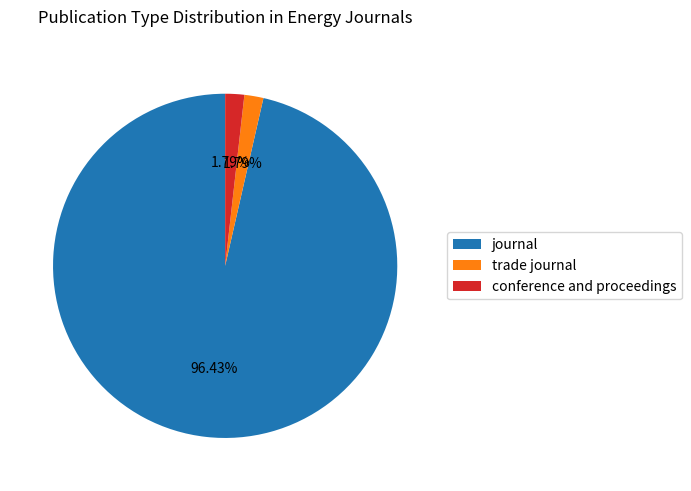

The conference and proceedings slice represents 12% of the pie. True or false?

False